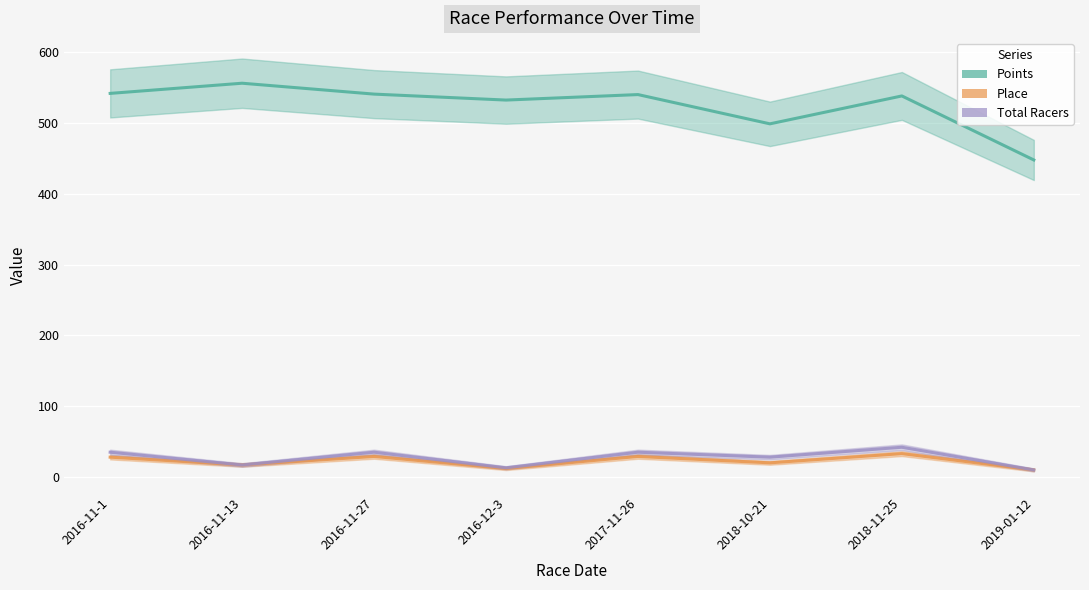

How many values in the Total Racers series are below 35?

4